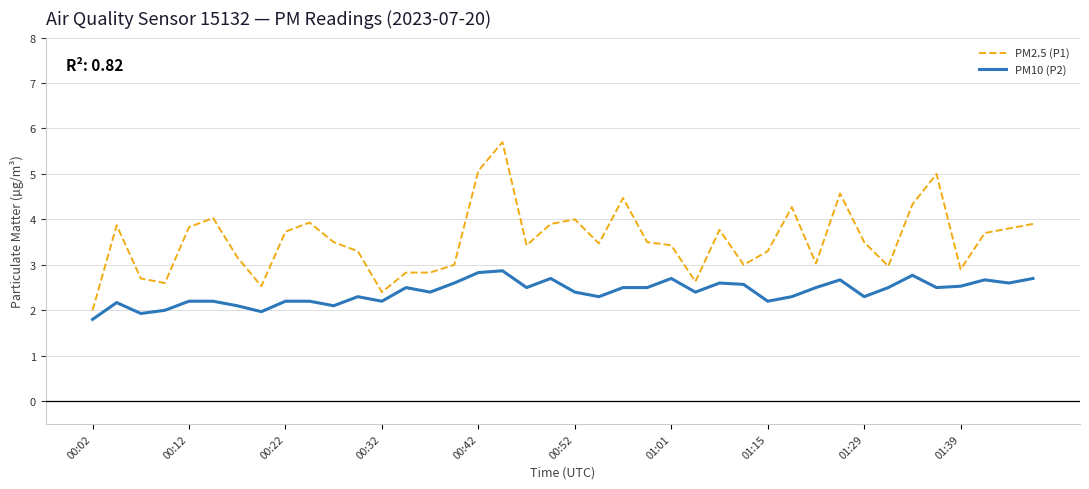

List the series in order of their peak value, lowest first.

PM10 (P2), PM2.5 (P1)